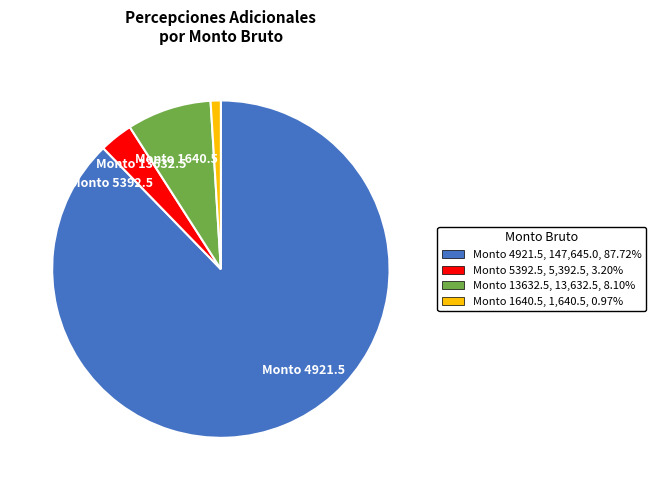

How many slices are in this pie chart?

4